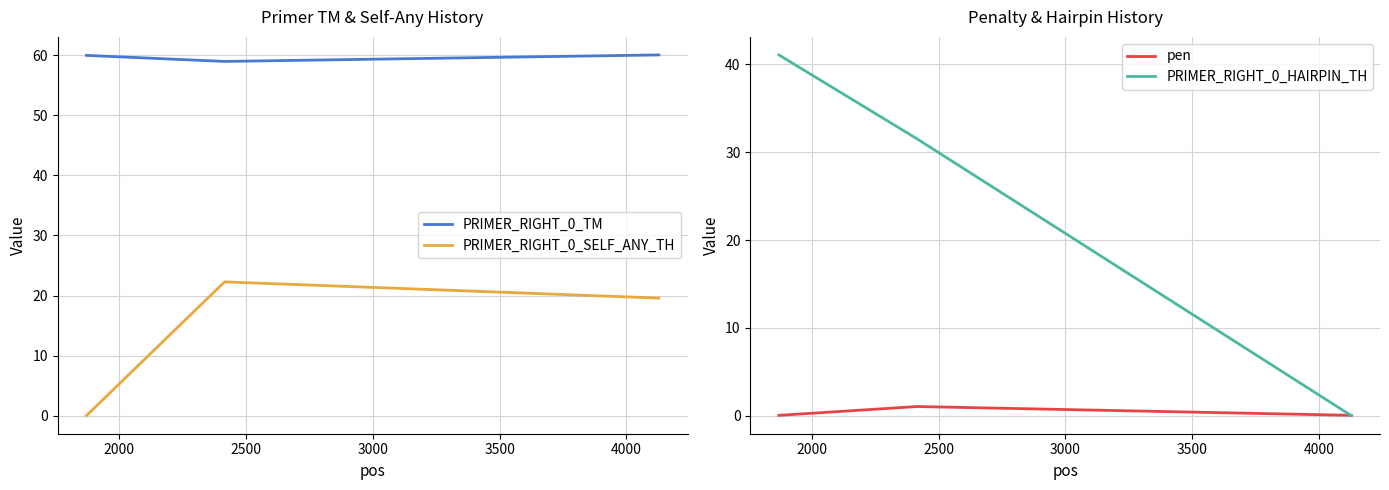

What are all the series names shown in the legend?

PRIMER_RIGHT_0_TM, PRIMER_RIGHT_0_SELF_ANY_TH, pen, PRIMER_RIGHT_0_HAIRPIN_TH